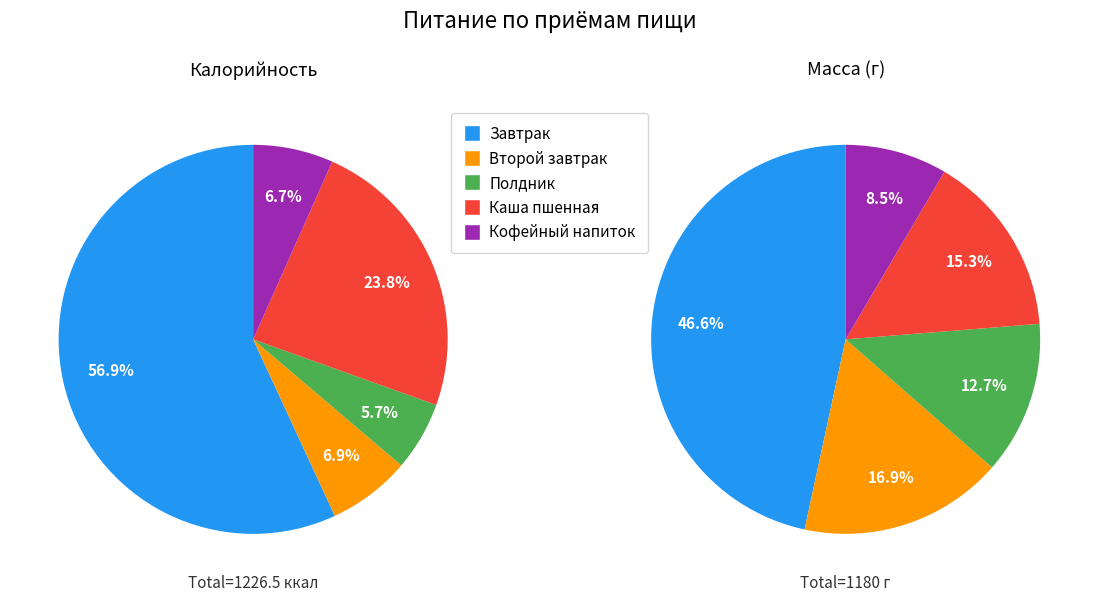

Combined, what portion of the pie is Завтрак and Второй завтрак?

63.8%